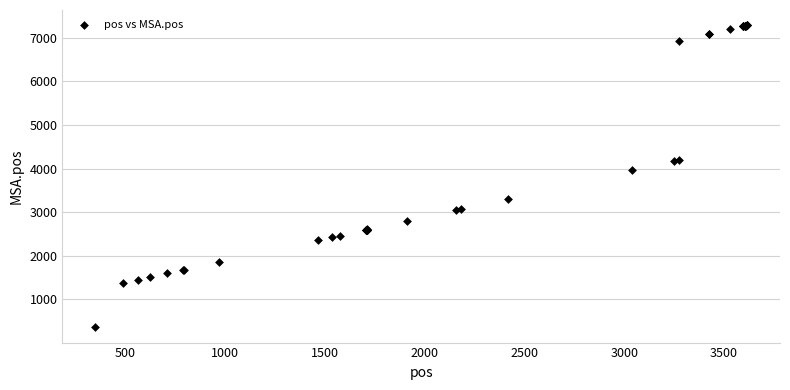

What Y value in the scatter plot is closest to 3822?

3956